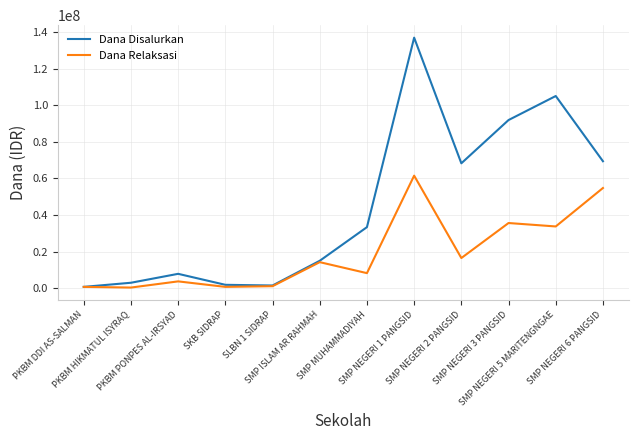

Which series has the widest spread of values?

Dana Disalurkan